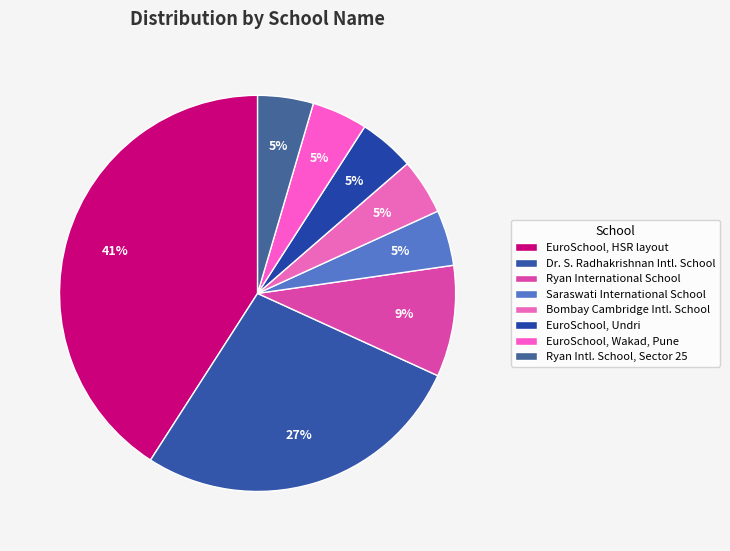

How many slices are in this pie chart?

8